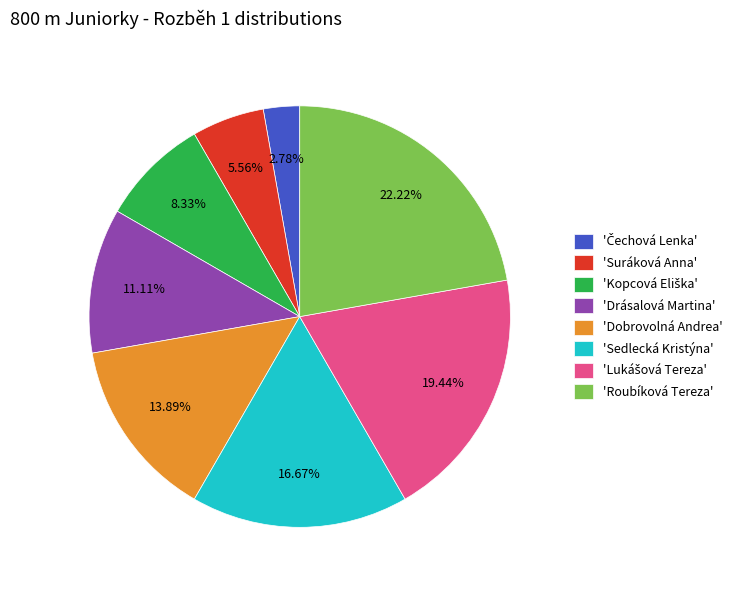

Which has a higher value, 'Dobrovolná Andrea' or 'Drásalová Martina'?

'Dobrovolná Andrea'